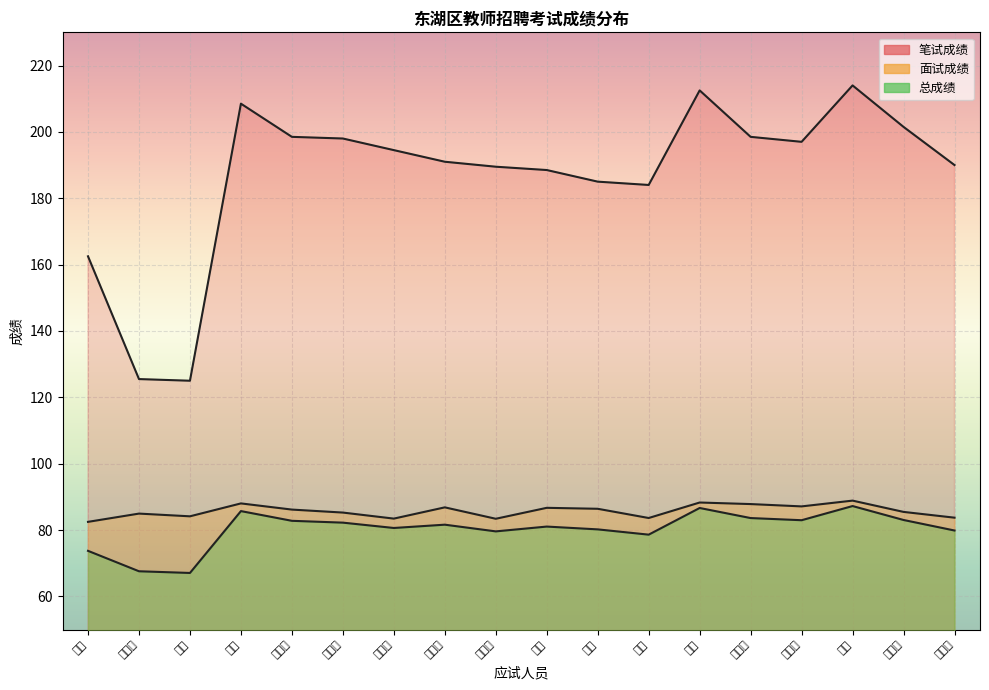

What is the total value across all series at 倪瑶?

351.6